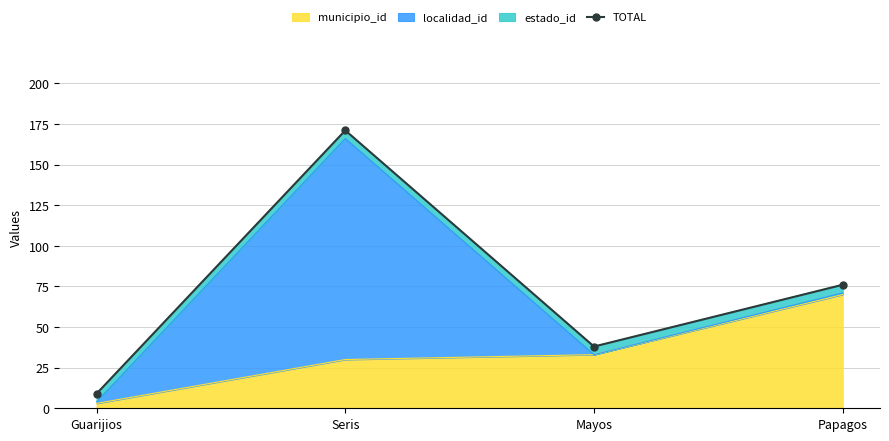

How many values in the municipio_id series are below 33?

2